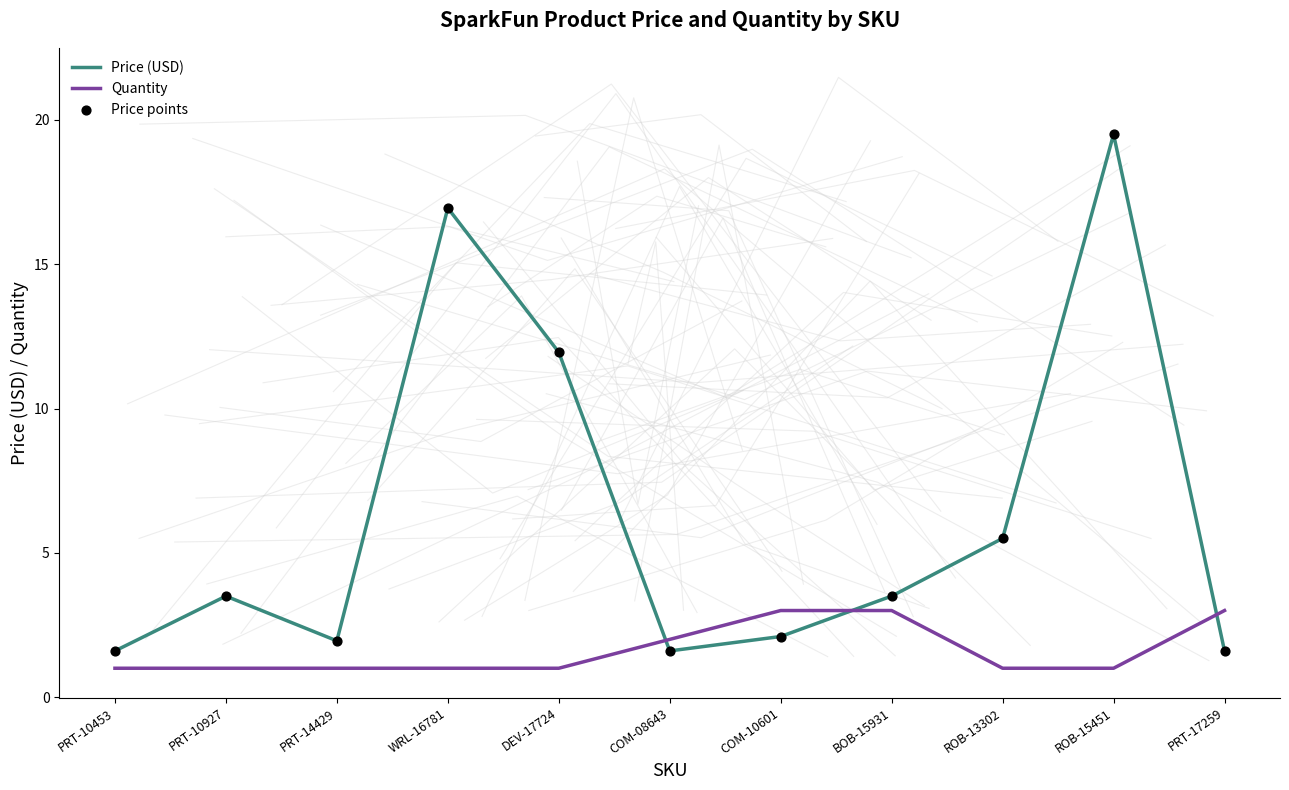

What is the total value across all series at WRL-16781?

34.9